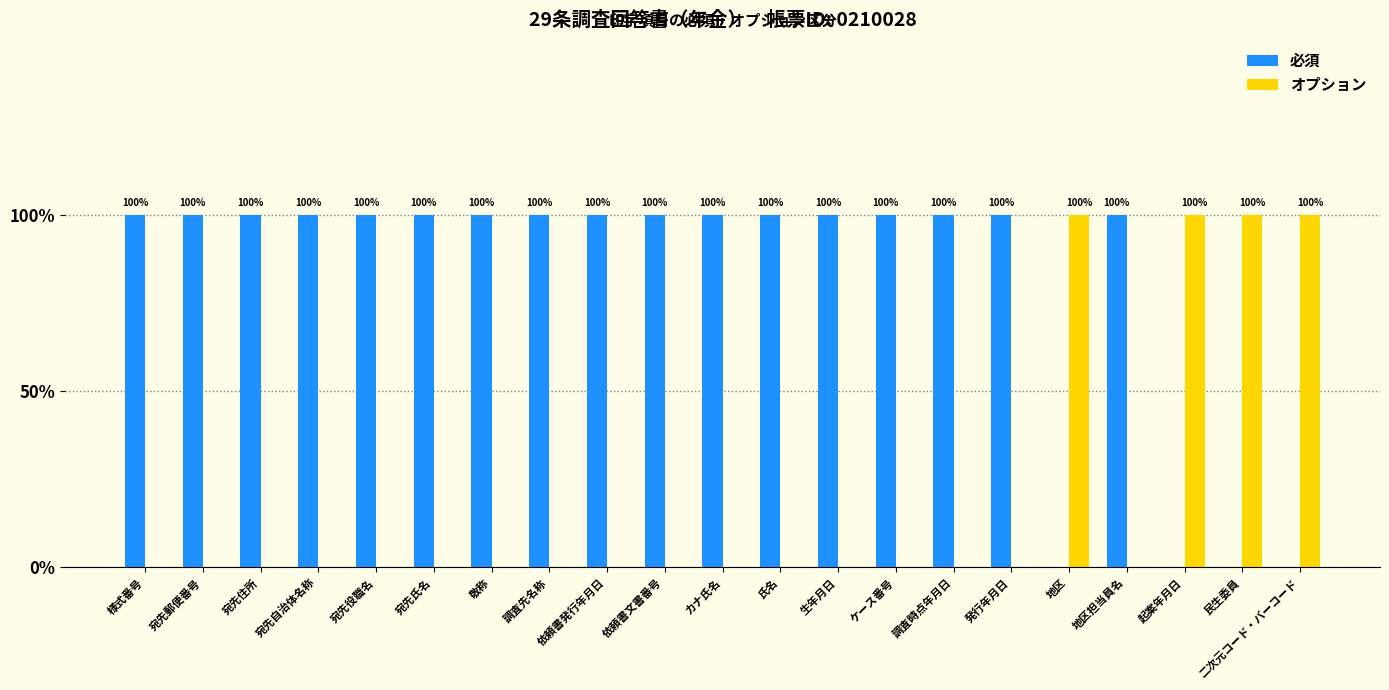

What is the label of the 7th bar from the left?

敬称